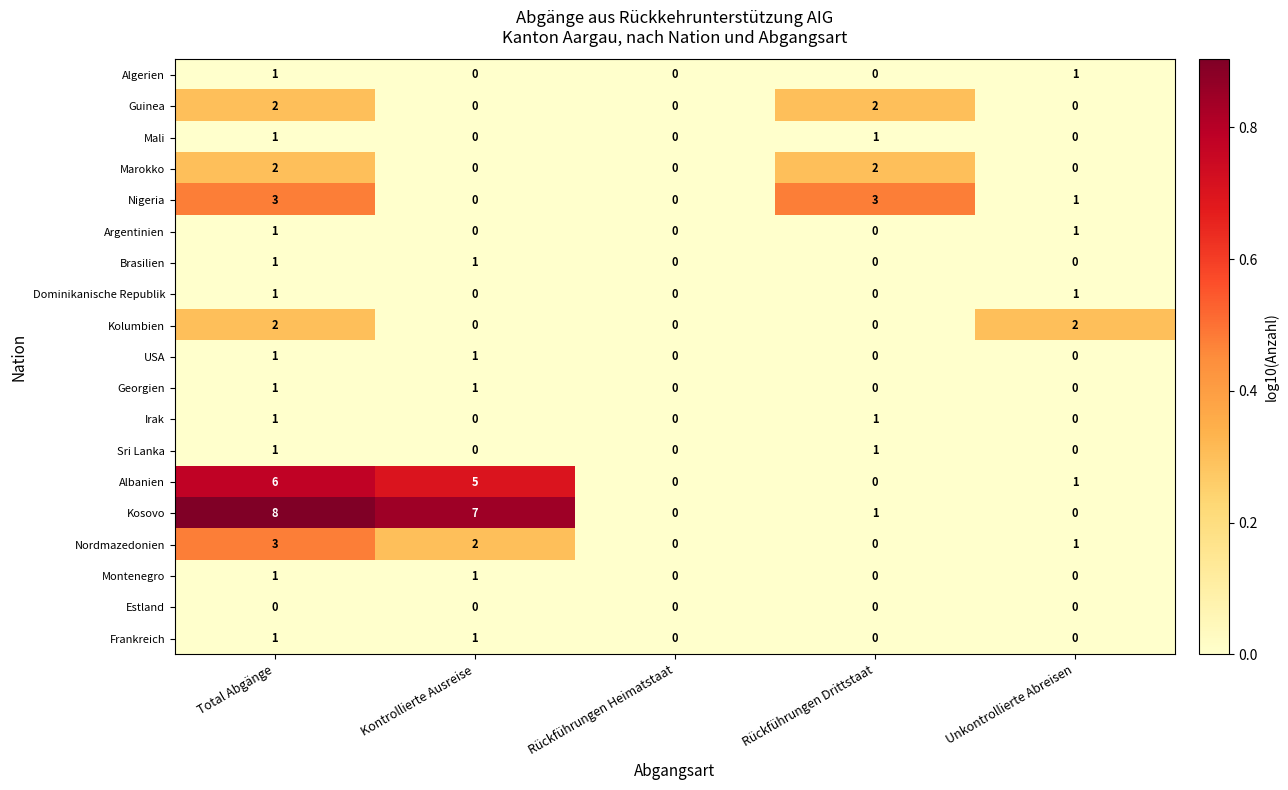

What is the spread (max minus min) of values at Rückführungen Drittstaat?

3